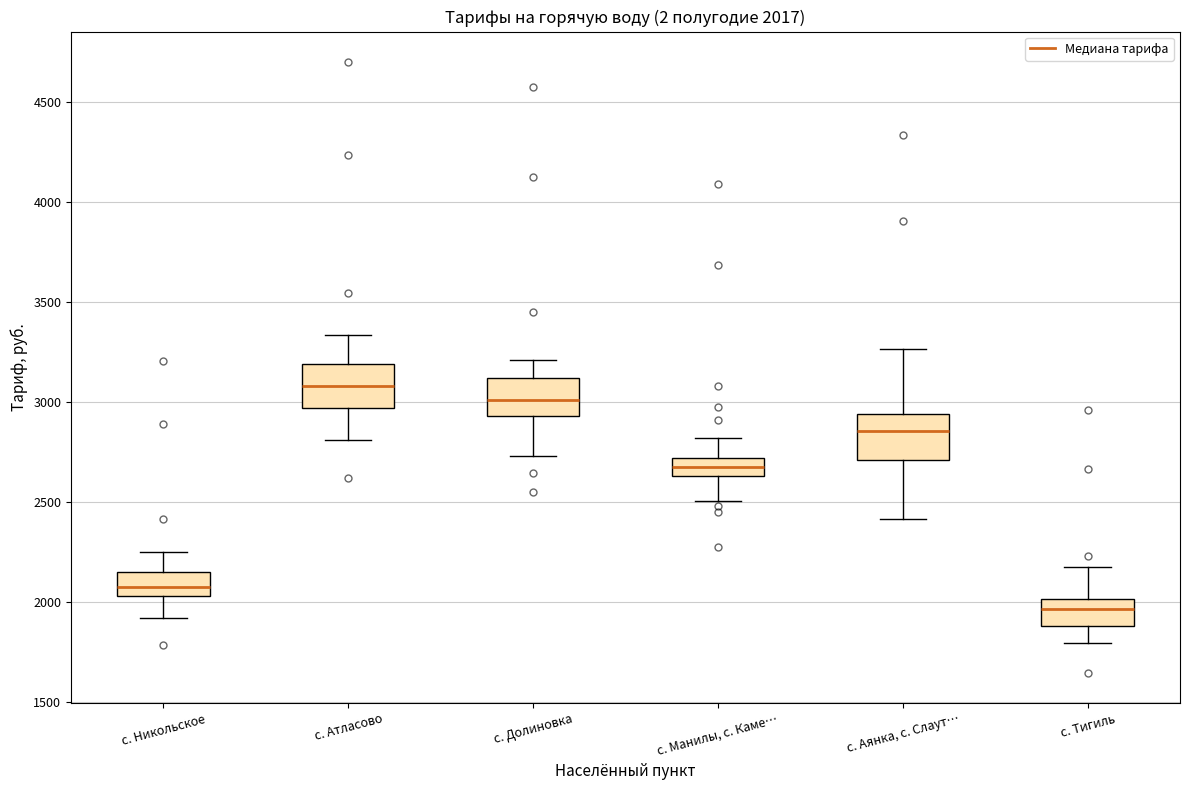

Which box has the highest median line?

с. Атласово